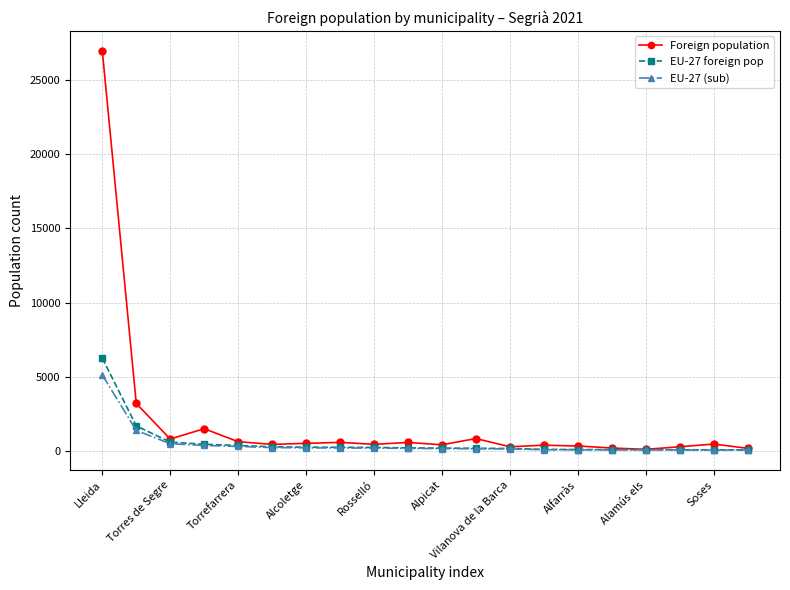

What is the maximum value for Foreign population?

26979